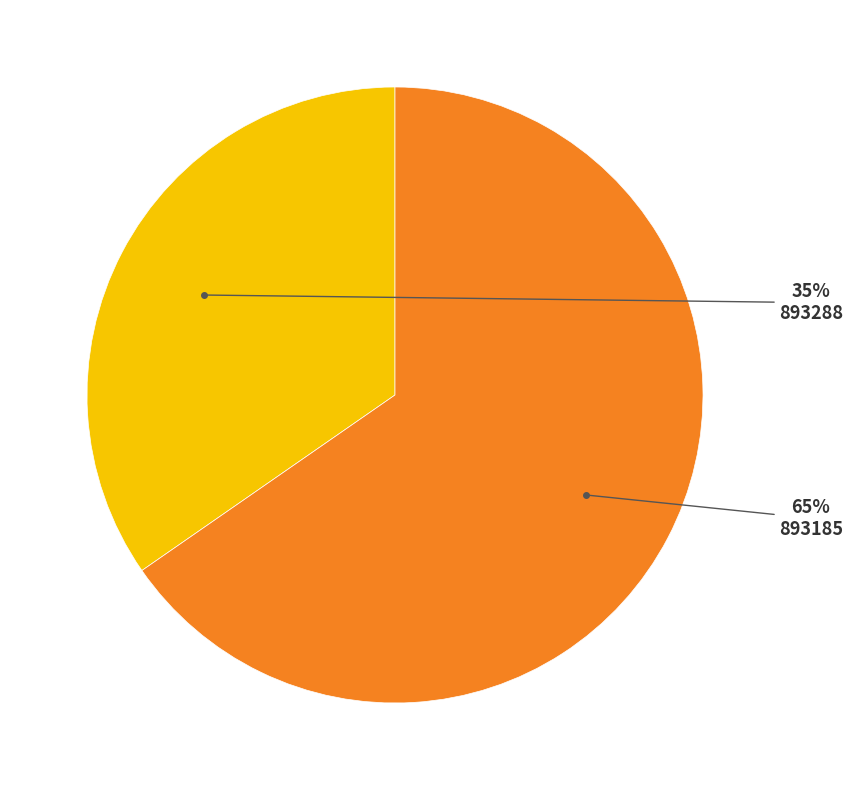

Is there any slice that represents more than half of the pie?

Yes